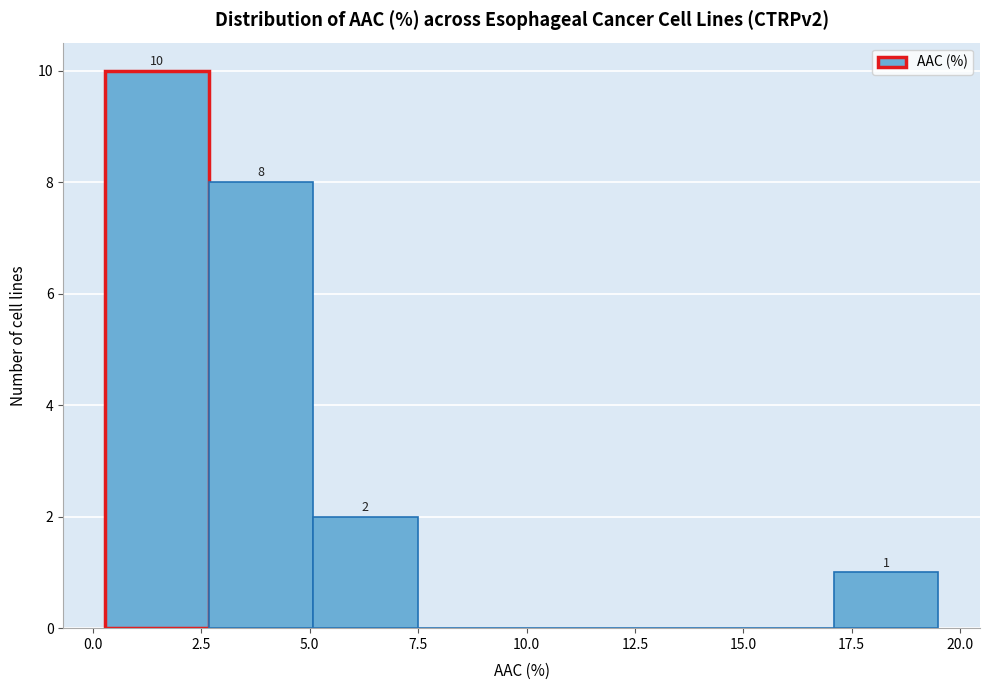

Which range on the x-axis has the tallest bar?

0.5 to 2.5